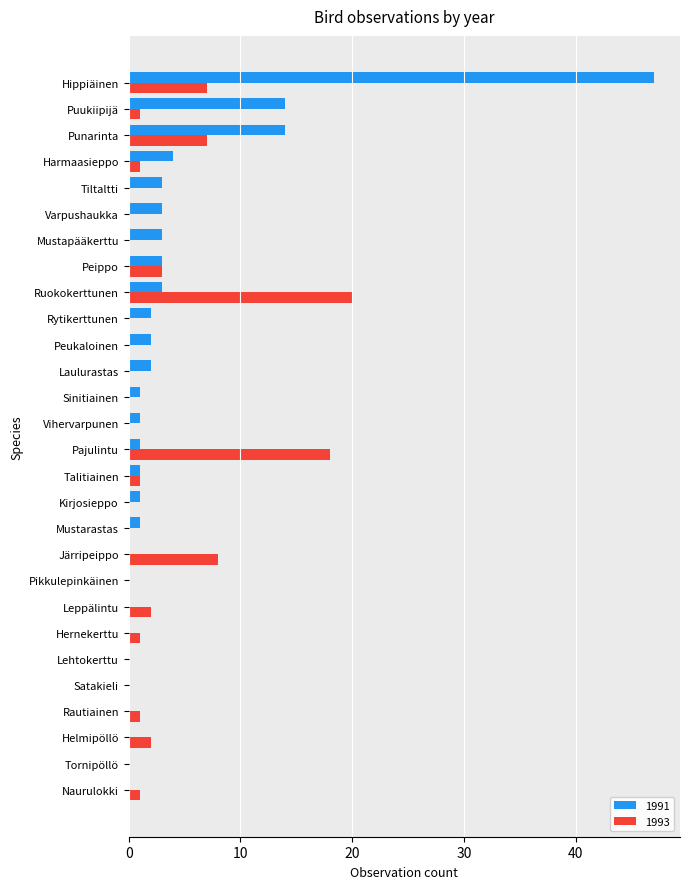

What is the sum of all 1991 values?

106